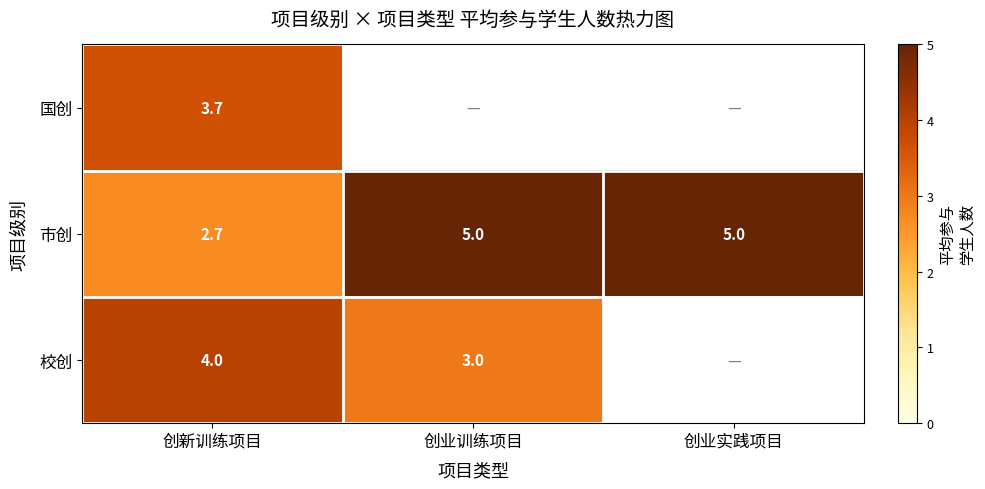

Is the value of 校创 at 创新训练项目 greater than the value of 市创 at 创新训练项目?

Yes